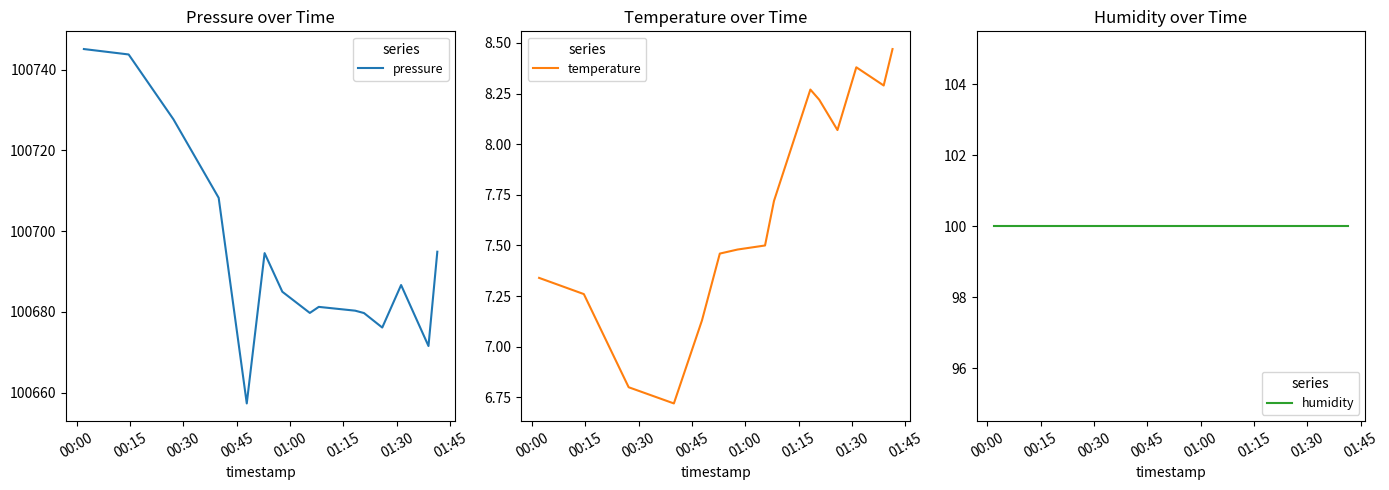

What is the label of the 10th point from the right?

01:15